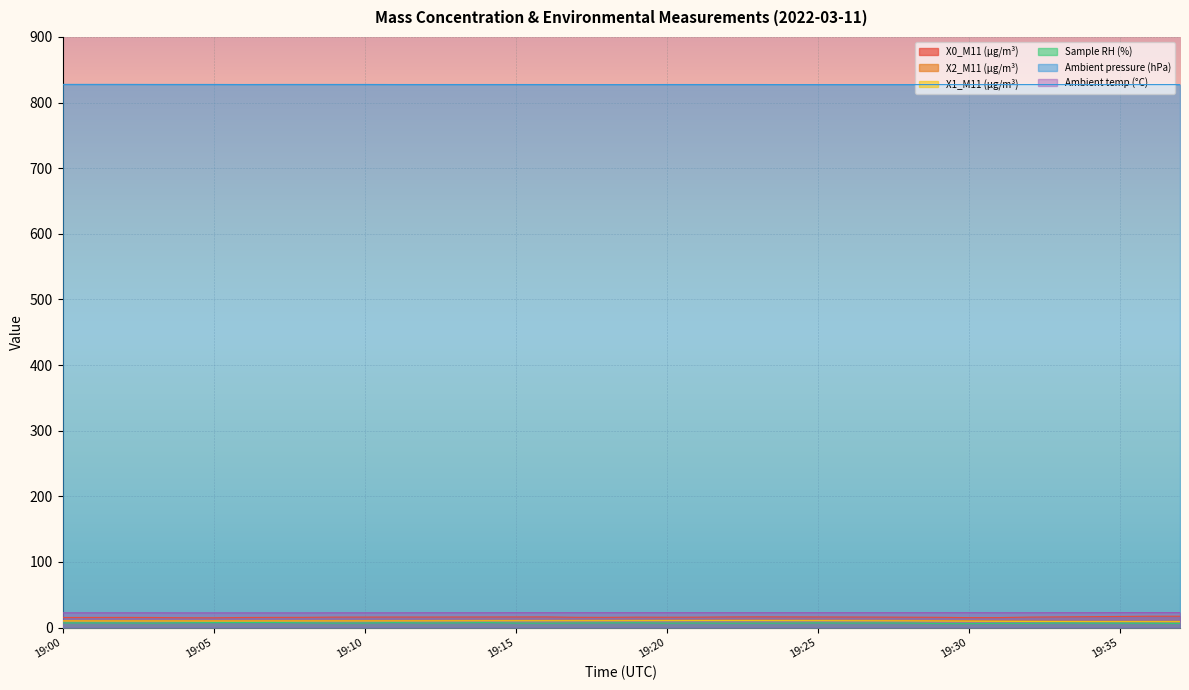

Reading left to right, transcribe all the data shown in this chart.

X0_M11 (μg/m³): 15.3	15.4	15.5	15.3	15.0	14.9	15.3	15.5	15.6	15.9	16.0	16.0	16.0	16.1	16.1	16.2	16.2	15.6	15.5	15.8	15.7	15.8	16.2	16.4	16.2	16.2	16.1	16.0	15.8	15.6	15.2	15.2	15.9	16.3	16.6	16.9	17.3	17.3
X2_M11 (μg/m³): 10.5	10.5	10.4	10.5	10.5	10.4	10.5	10.6	10.6	10.6	10.7	10.7	10.8	10.8	10.9	10.9	10.9	11.0	11.0	11.1	11.2	11.2	11.3	11.3	11.3	11.2	11.1	11.0	10.8	10.6	10.4	10.2	10.0	9.8	9.7	9.6	9.6	9.6
X1_M11 (μg/m³): 10.1	10.0	9.9	9.9	9.9	9.9	9.9	10.0	10.0	10.0	10.0	10.1	10.1	10.2	10.3	10.3	10.4	10.4	10.4	10.5	10.6	10.7	10.7	10.7	10.6	10.5	10.4	10.3	10.1	9.9	9.7	9.5	9.3	9.1	9.0	9.0	8.9	8.9
Sample RH (%): 7.1	7.1	7.0	6.8	7.3	7.5	7.6	7.7	7.2	6.8	6.9	7.5	6.9	7.1	7.6	6.8	6.6	6.9	7.1	7.3	6.7	6.9	6.6	6.7	6.7	7.1	6.8	7.0	6.8	6.1	6.0	6.4	6.4	6.9	6.7	6.7	6.6	6.3
Ambient pressure (hPa): 827.7	827.7	827.7	827.6	827.6	827.6	827.5	827.6	827.6	827.6	827.6	827.5	827.5	827.5	827.5	827.5	827.5	827.4	827.4	827.4	827.5	827.5	827.5	827.5	827.4	827.4	827.4	827.4	827.4	827.4	827.4	827.4	827.4	827.4	827.4	827.4	827.4	827.4
Ambient temp (°C): 22.5	22.5	22.5	22.5	22.4	22.4	22.4	22.4	22.4	22.5	22.5	22.5	22.6	22.6	22.6	22.7	22.7	22.7	22.7	22.7	22.7	22.7	22.7	22.7	22.7	22.7	22.7	22.7	22.7	22.7	22.7	22.6	22.6	22.7	22.7	22.8	22.8	22.8